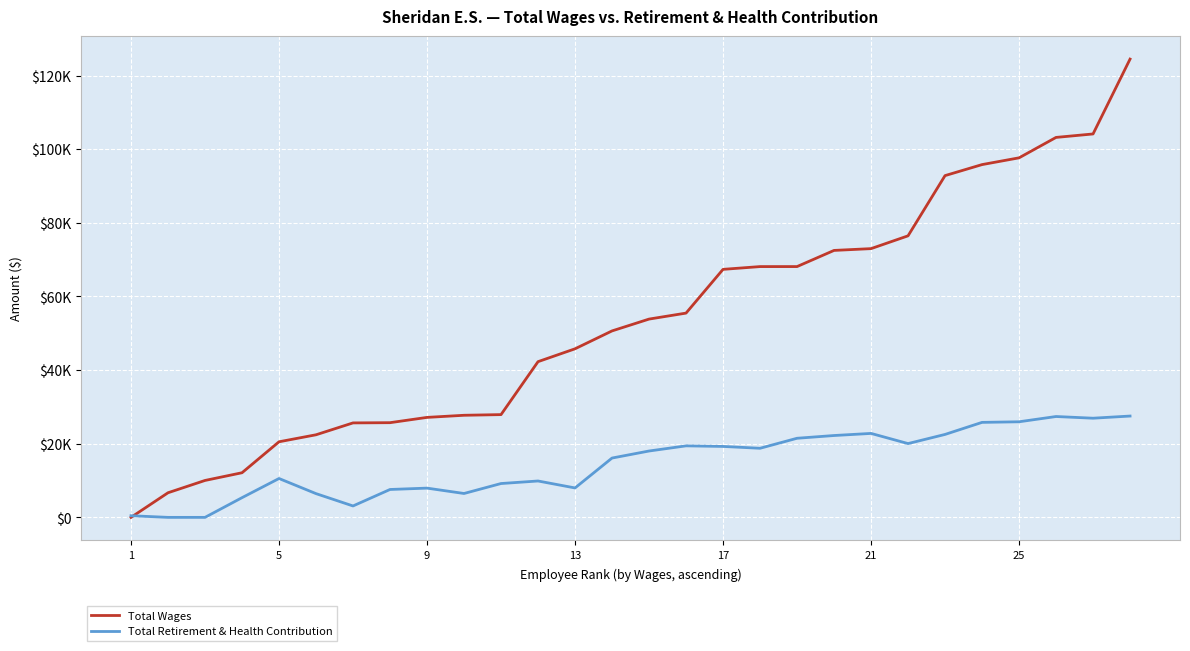

Does the chart display data point markers on the line(s)?

No